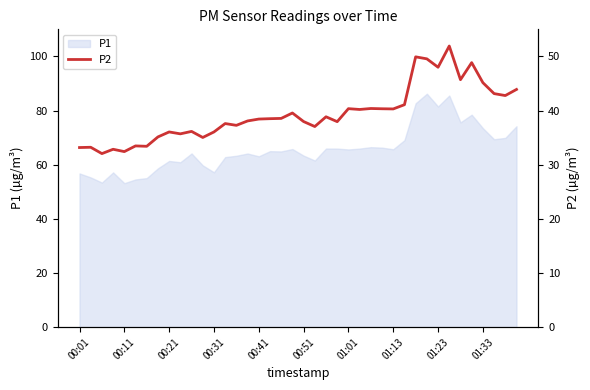

The P1 series shows 65.7 at 01:13. True or false?

True